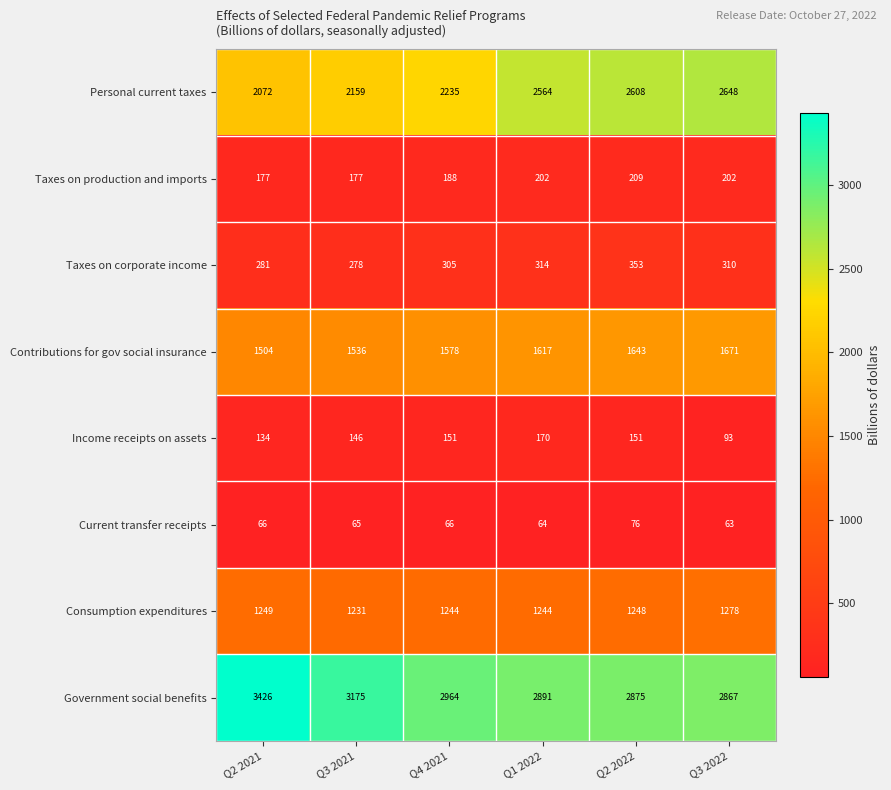

How many data points in Contributions for gov social insurance are less than 1617?

3